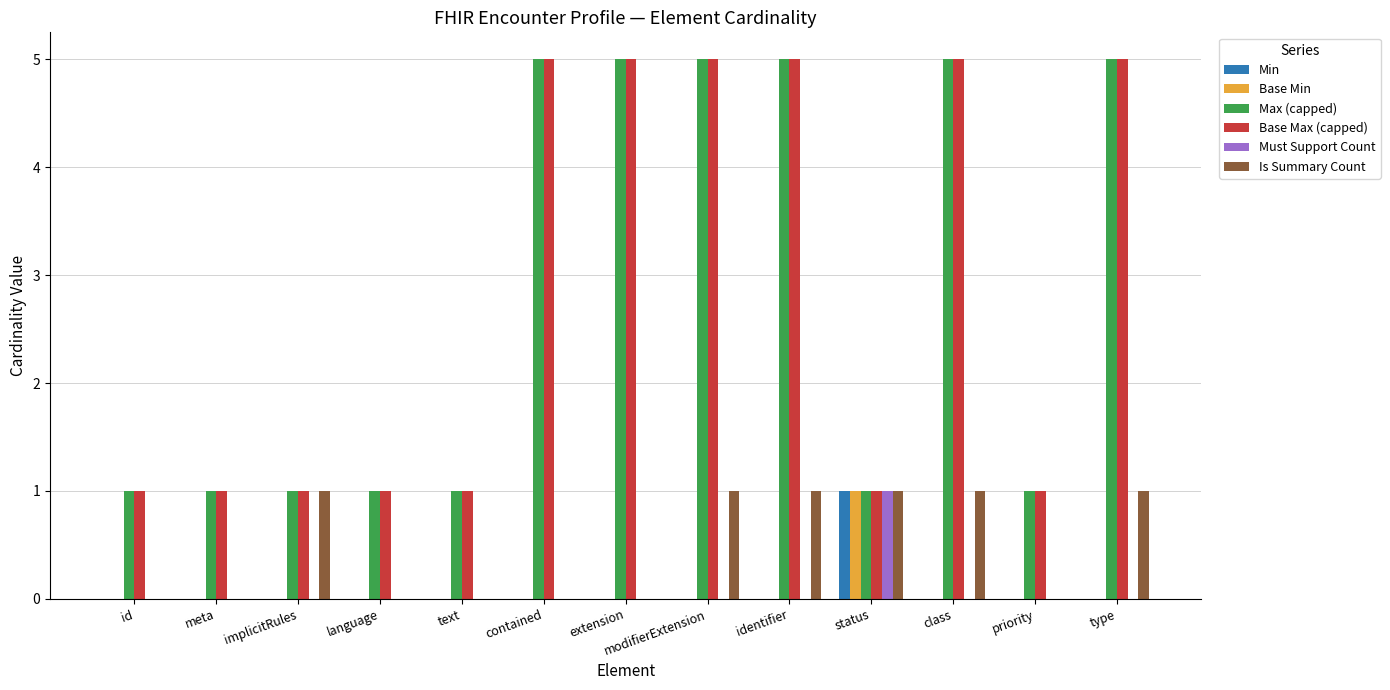

Reading left to right, what are all the values shown in this chart?

Min: 0	0	0	0	0	0	0	0	0	1	0	0	0
Base Min: 0	0	0	0	0	0	0	0	0	1	0	0	0
Max (capped): 1	1	1	1	1	5	5	5	5	1	5	1	5
Base Max (capped): 1	1	1	1	1	5	5	5	5	1	5	1	5
Must Support Count: 0	0	0	0	0	0	0	0	0	1	0	0	0
Is Summary Count: 0	0	1	0	0	0	0	1	1	1	1	0	1